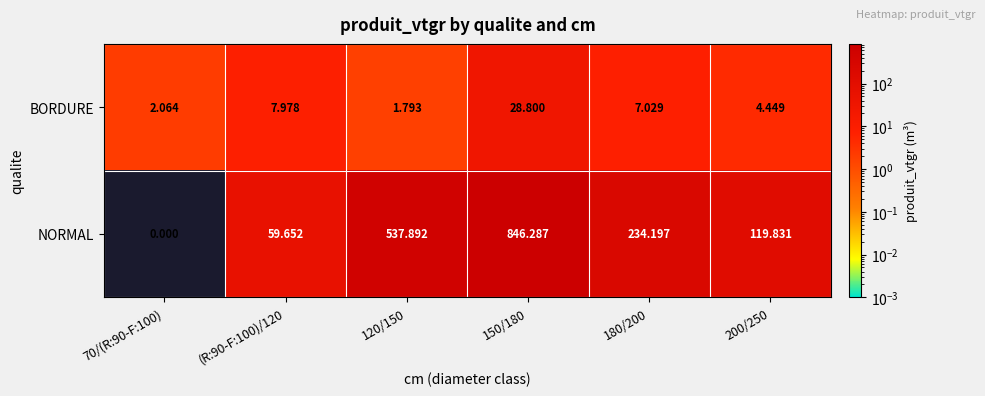

How many values in the BORDURE series are below 7?

3